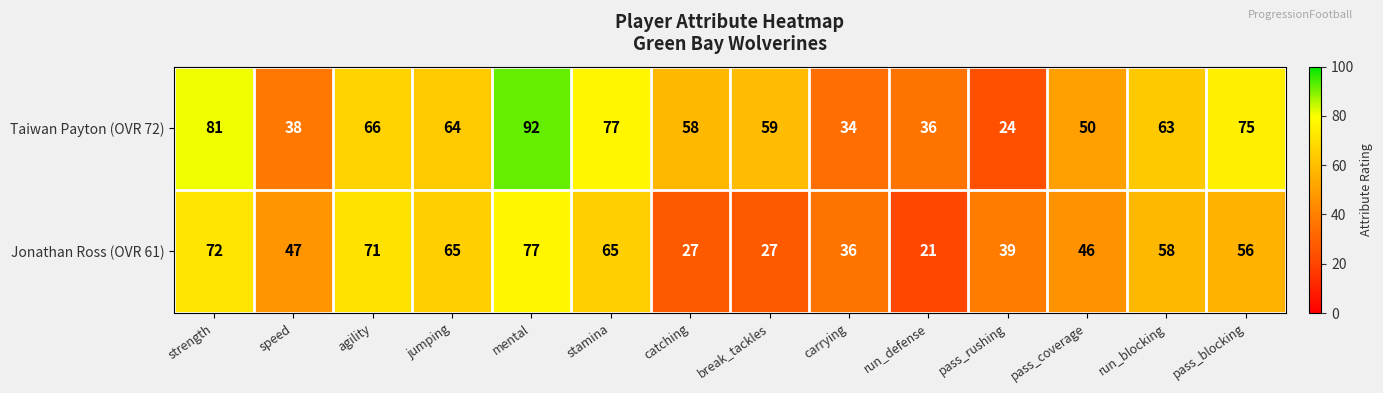

What value does the Taiwan Payton (OVR 72) series have at pass_coverage, to the nearest 10?

50